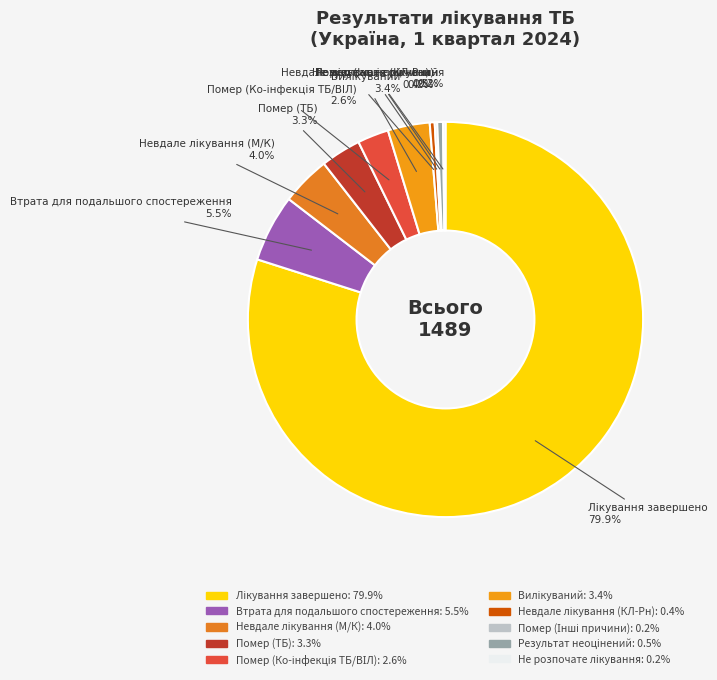

Does any single category account for the majority?

Yes